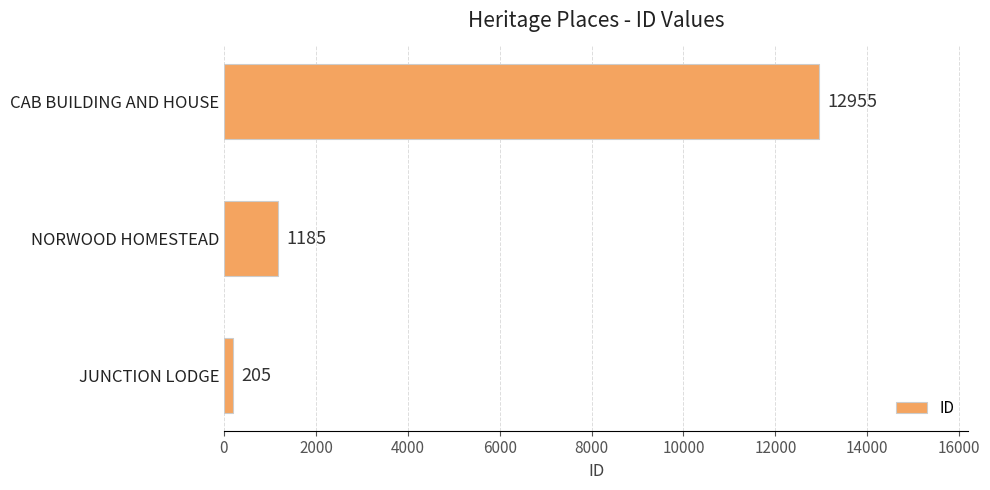

What is the smallest value displayed?

205